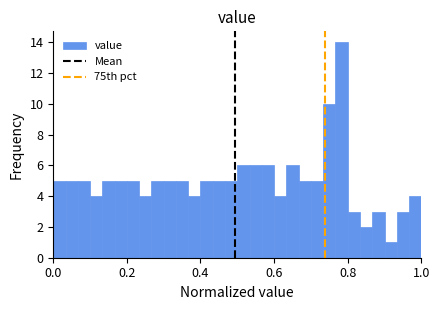

Around what value on the x-axis is the tallest bar? Give the approximate position of its centre, as read against the axis.

0.78